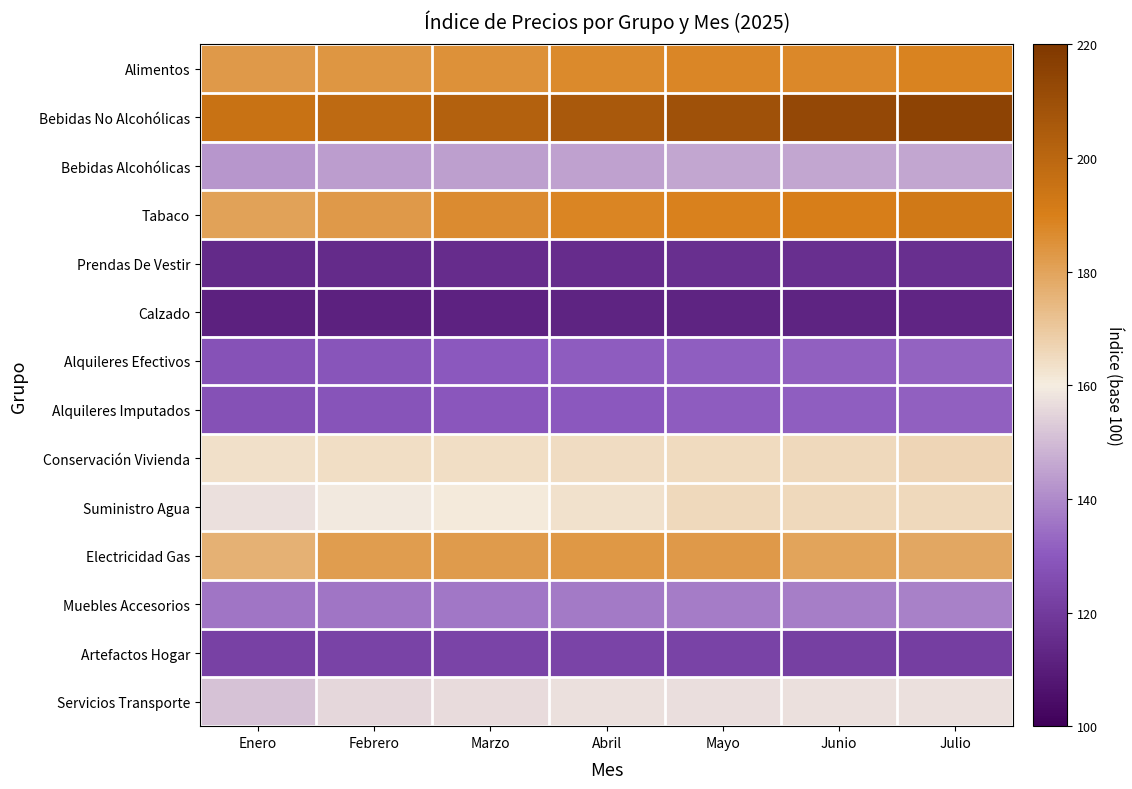

What is the total value across all series at Abril?

2142.2